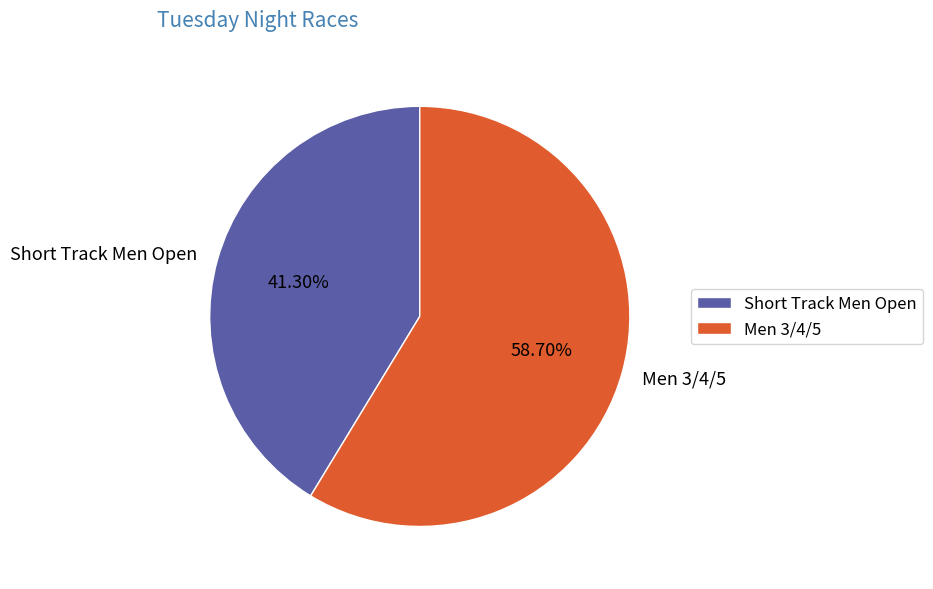

Does Short Track Men Open represent more than half of the total?

No